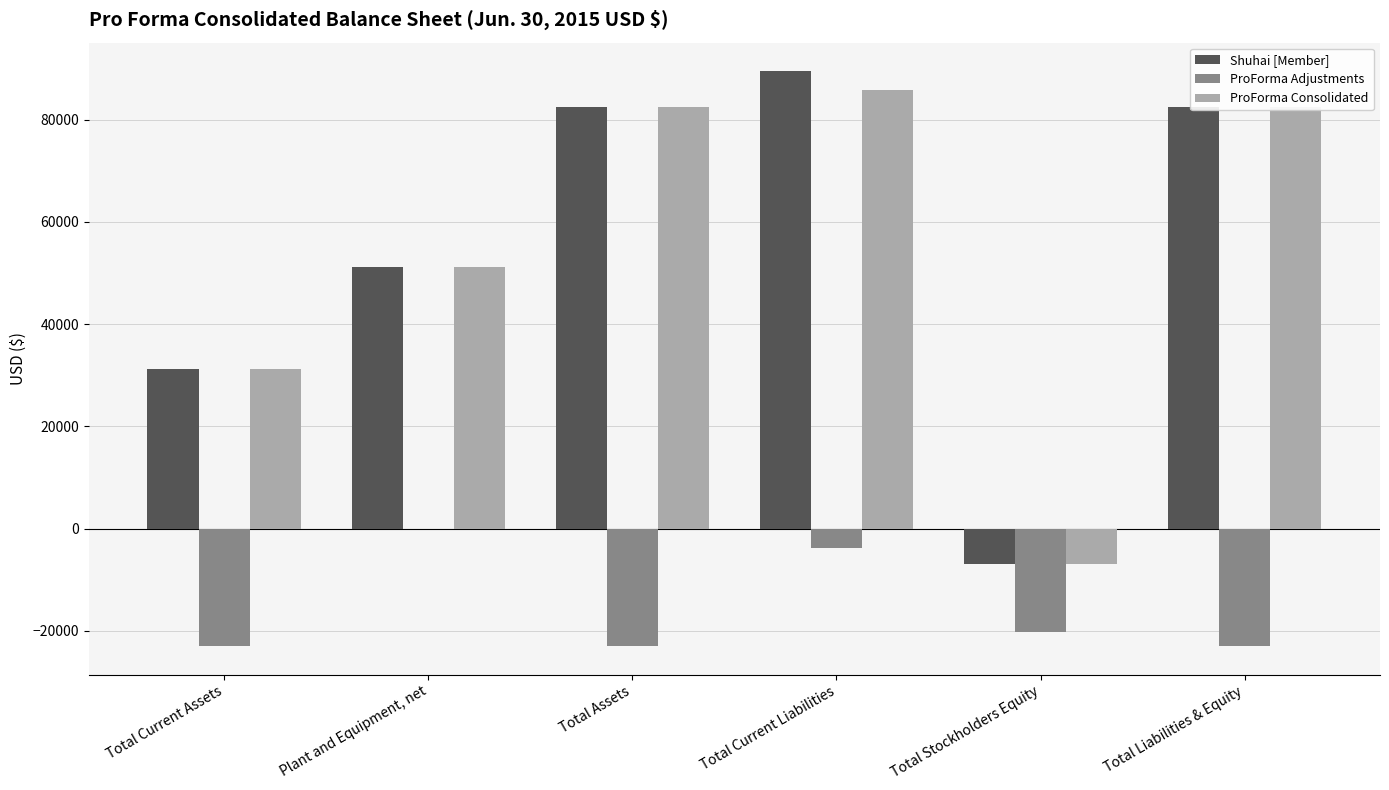

Reading left to right, what are all the values shown in this chart?

Shuhai [Member]: Total Current Assets=31329	Plant and Equipment, net=51236	Total Assets=82565	Total Current Liabilities=89444	Total Stockholders Equity=-6879	Total Liabilities & Equity=82565
ProForma Adjustments: Total Current Assets=-22923	Plant and Equipment, net=0	Total Assets=-22923	Total Current Liabilities=-3691	Total Stockholders Equity=-20232	Total Liabilities & Equity=-22923
ProForma Consolidated: Total Current Assets=31329	Plant and Equipment, net=51236	Total Assets=82565	Total Current Liabilities=85753	Total Stockholders Equity=-6879	Total Liabilities & Equity=82565